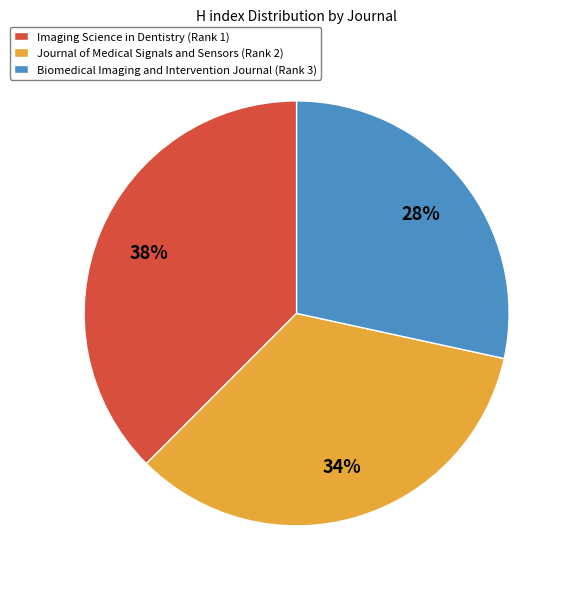

Rank the categories by value from highest to lowest.

Imaging Science in Dentistry (Rank 1), Journal of Medical Signals and Sensors (Rank 2), Biomedical Imaging and Intervention Journal (Rank 3)